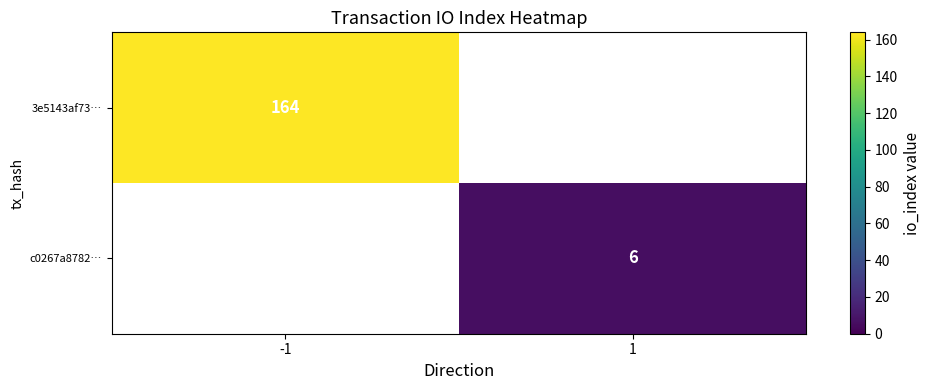

The value of c0267a8782… at 1 is 6. True or false?

True